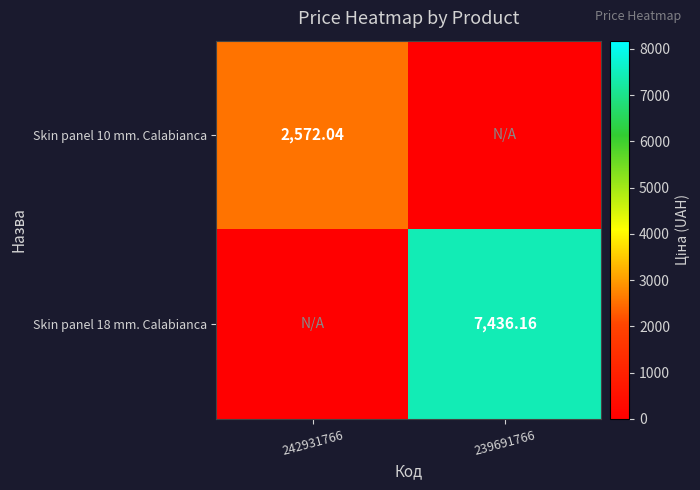

At which label is Skin panel 18 mm. Calabianca closest to 3718?

242931766